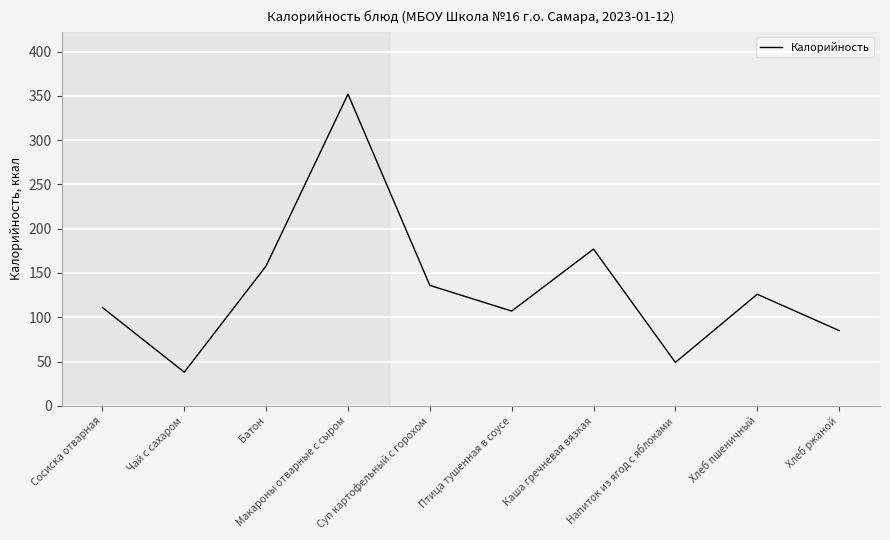

Reading left to right, extract all data points from this chart.

Сосиска отварная=111	Чай с сахаром=38	Батон=158	Макароны отварные с сыром=352	Суп картофельный с горохом=136	Птица тушенная в соусе=107	Каша гречневая вязкая=177	Напиток из ягод с яблоками=49	Хлеб пшеничный=126	Хлеб ржаной=85